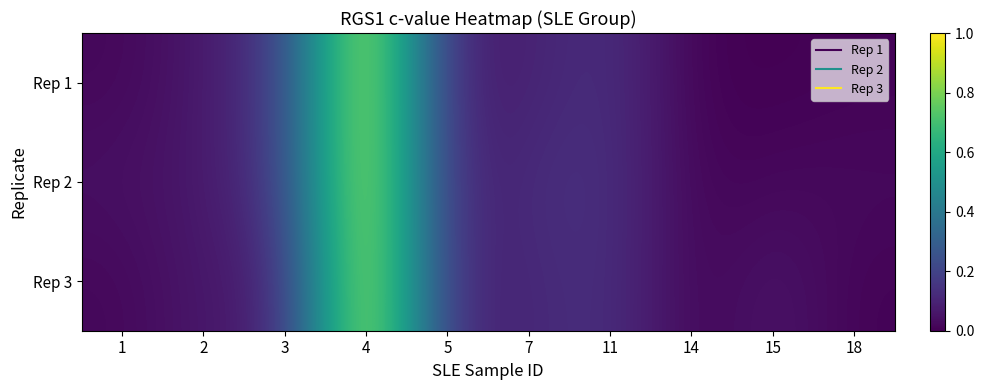

Which category has the highest value across all series?

4